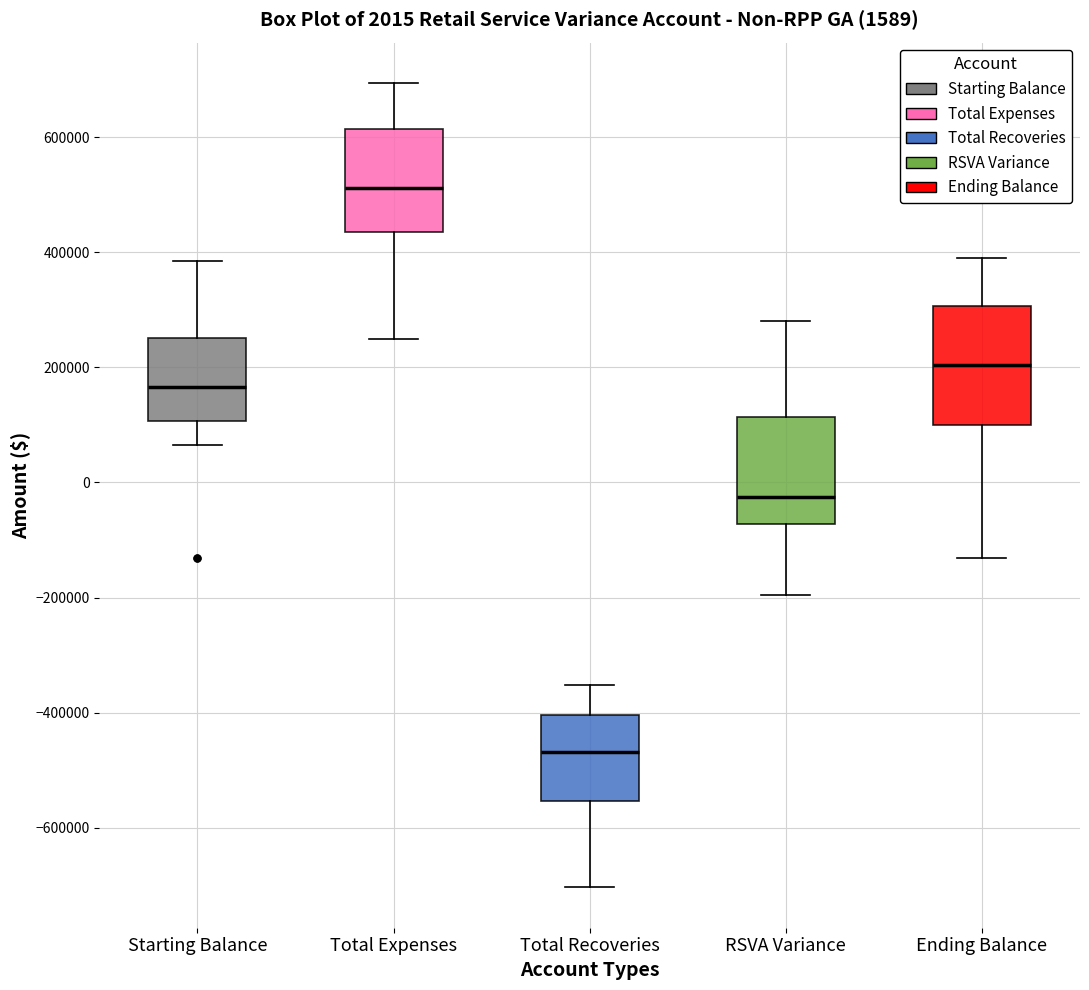

Which box's median line is the highest?

Total Expenses